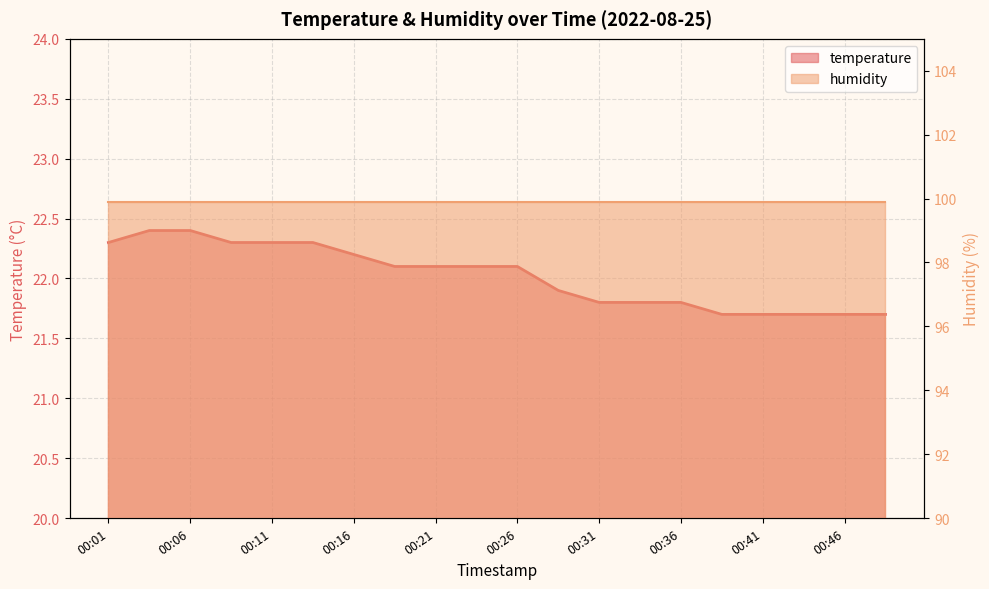

What is the greatest value displayed?

22.4